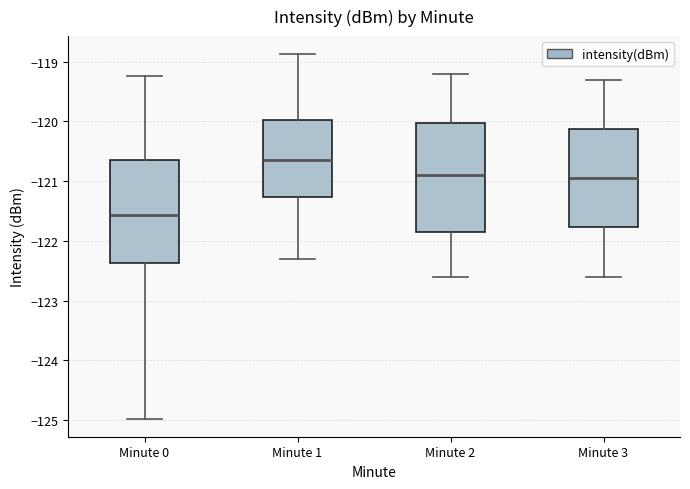

Where does the lower whisker of the box for Minute 0 end on the y-axis? The values are not printed on the chart, so give them approximately, as read against the axis.

-125.0